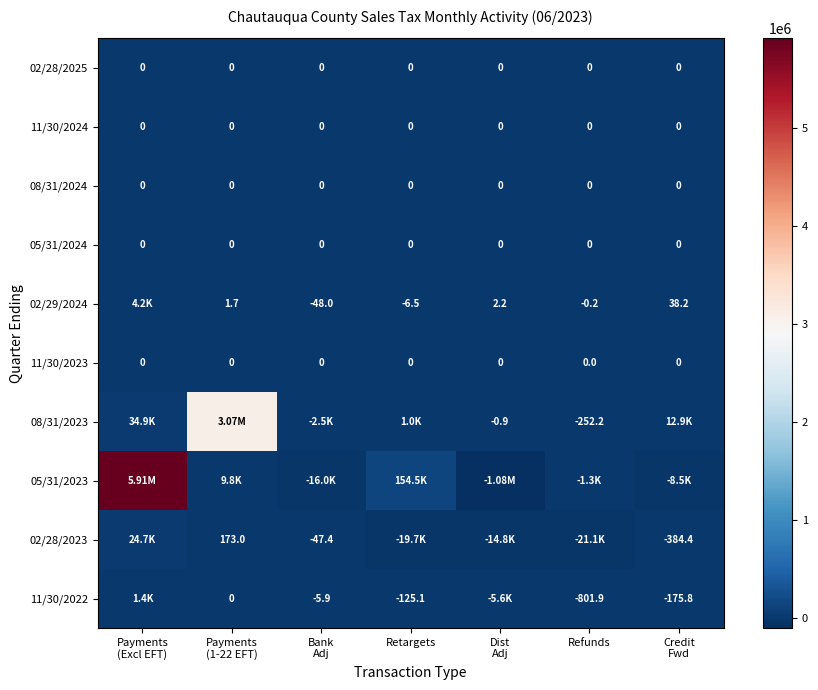

Which series changed the most between Payments (Excl EFT) and Retargets?

05/31/2023